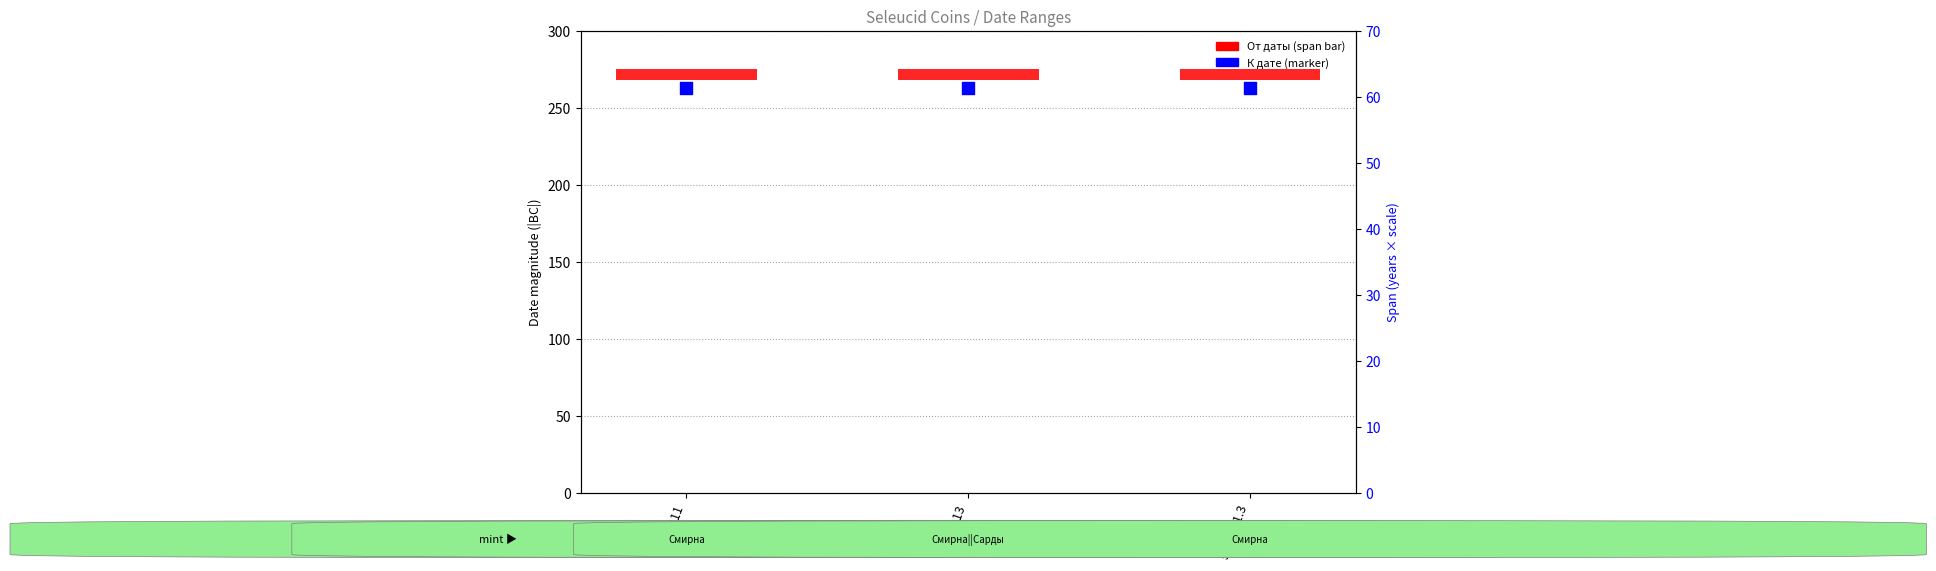

Which series has the widest spread of Y values?

От даты (span)